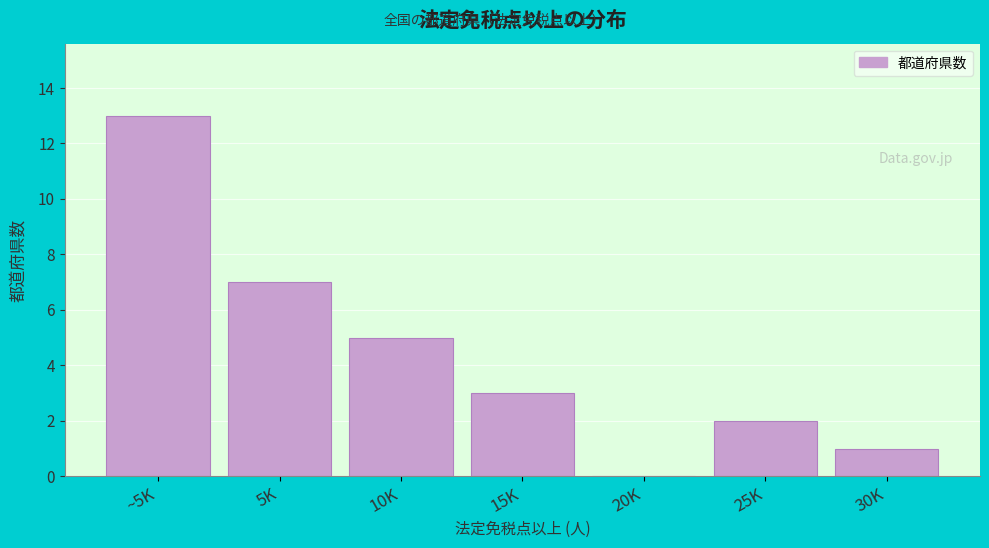

Reading left to right, extract all data points from this chart.

~5K=13	5K=7	10K=5	15K=3	20K=0	25K=2	30K=1